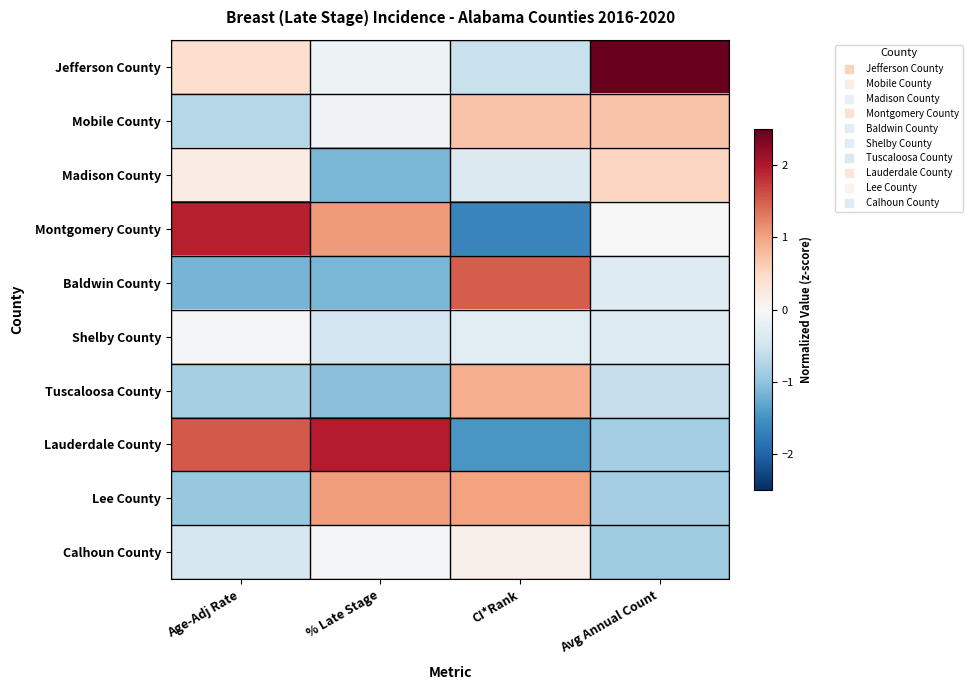

Which series has the widest spread of values?

Montgomery County